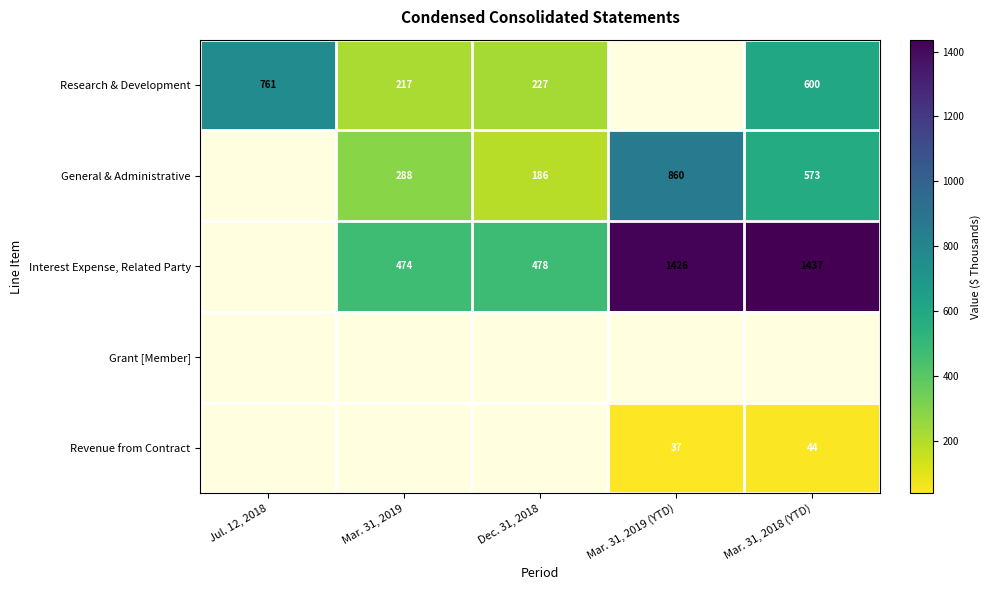

The Research & Development series shows 379 at Dec. 31, 2018. True or false?

False